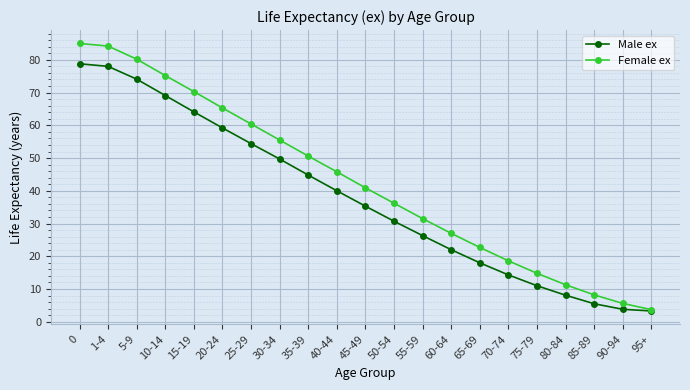

What is the maximum value for Male ex?

78.8